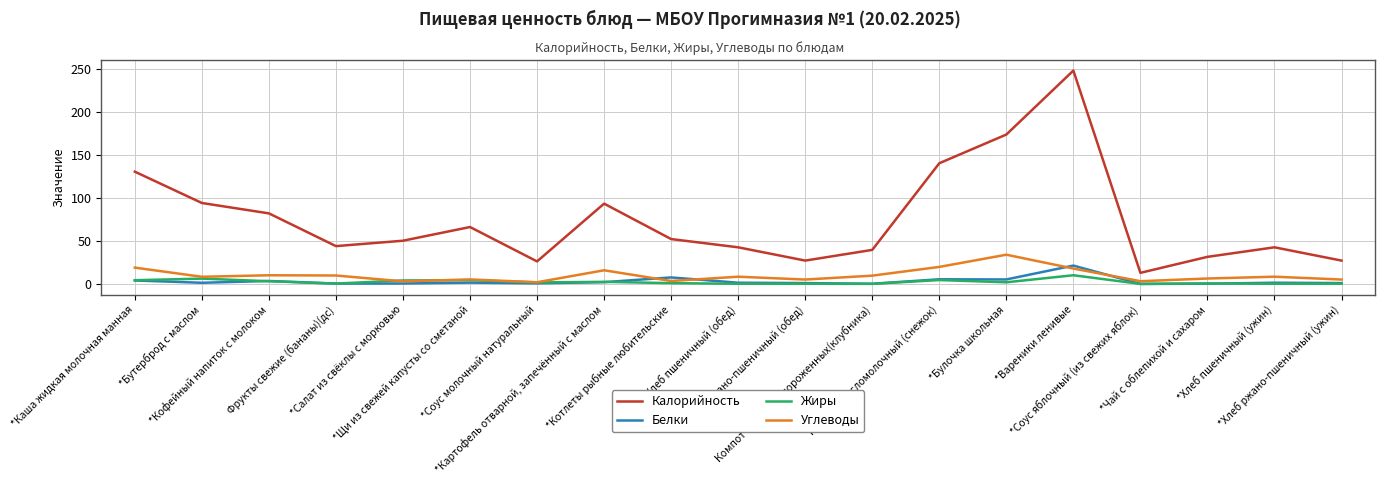

At which category does Жиры reach its first local valley?

Фрукты свежие (бананы)(дс)